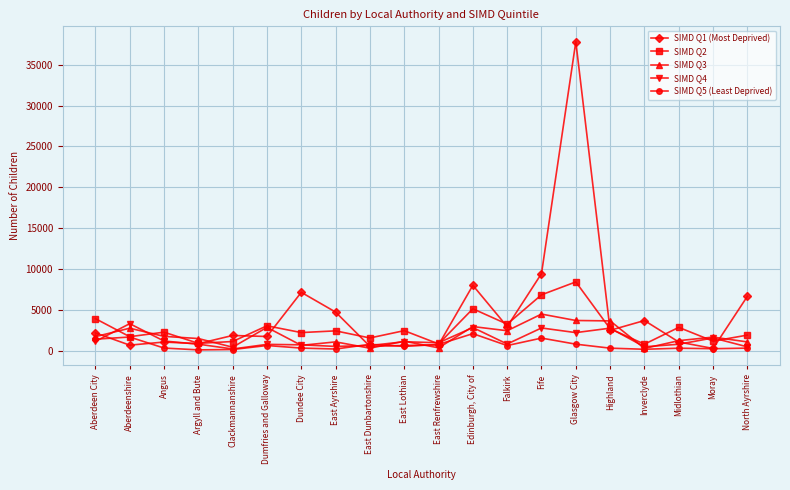

At which label is SIMD Q5 (Least Deprived) closest to 1085?

Glasgow City